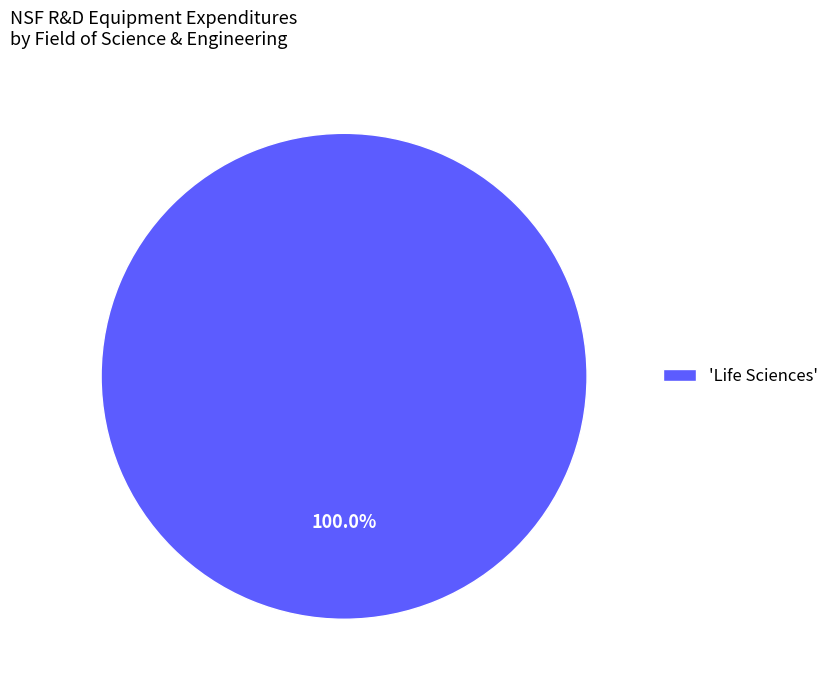

Rank the categories by value from lowest to highest.

'Life Sciences'